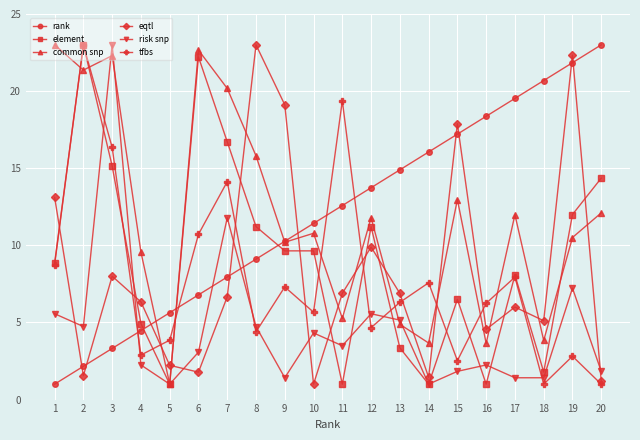

What is the difference between the maximum and minimum values in the rank series?

22.0